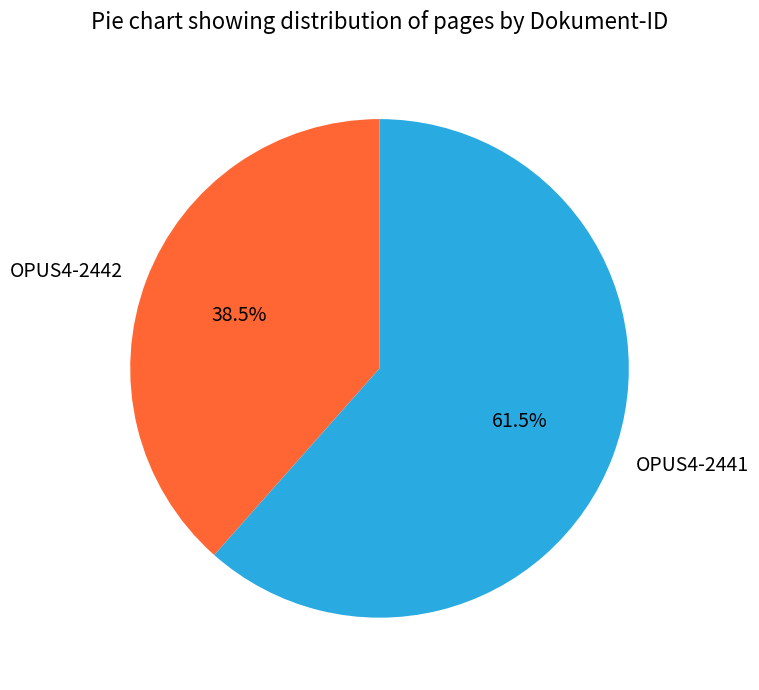

How many slices are in this pie chart?

2